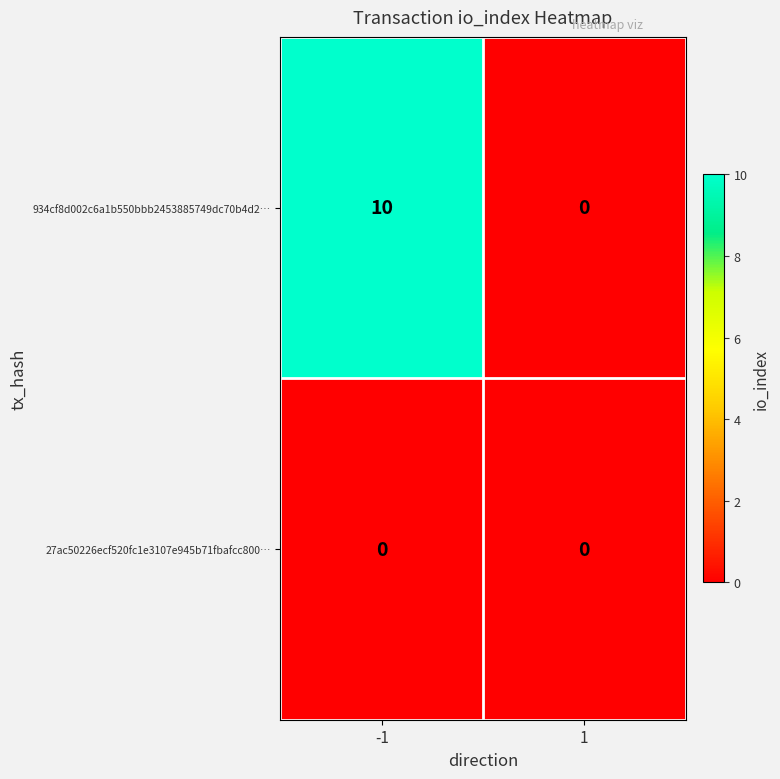

What is the difference between the highest and lowest values at -1?

10